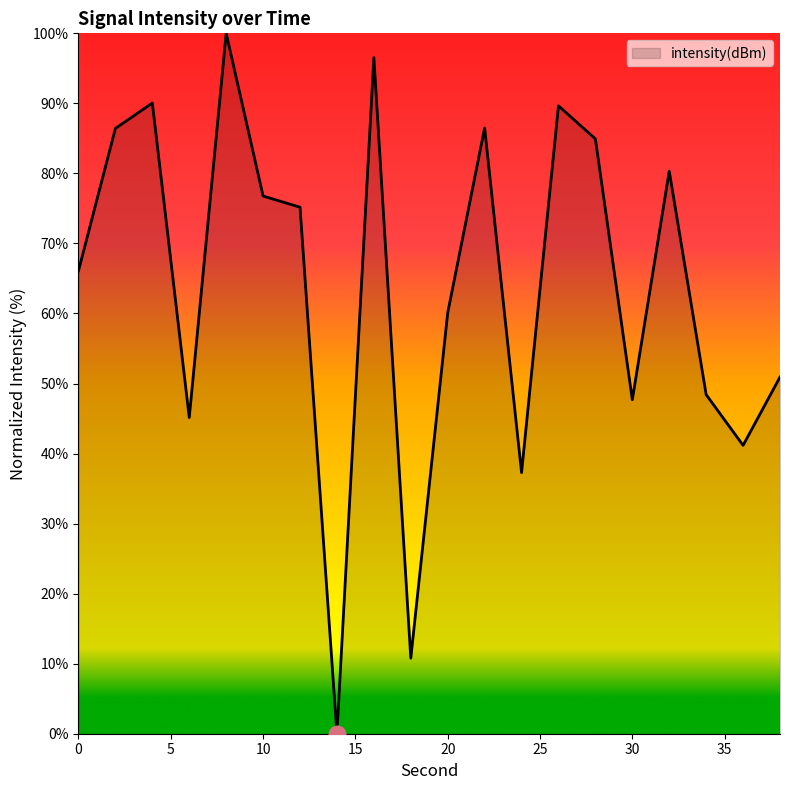

What is the maximum value shown in the chart?

100.0